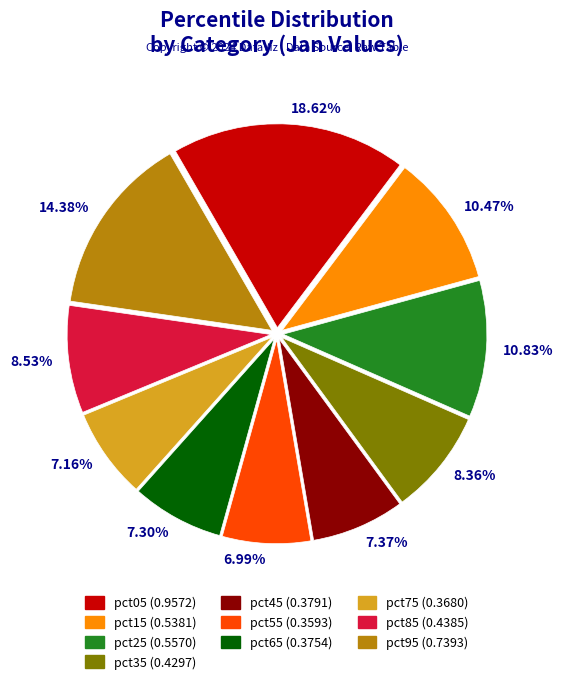

Does any single category account for the majority?

No